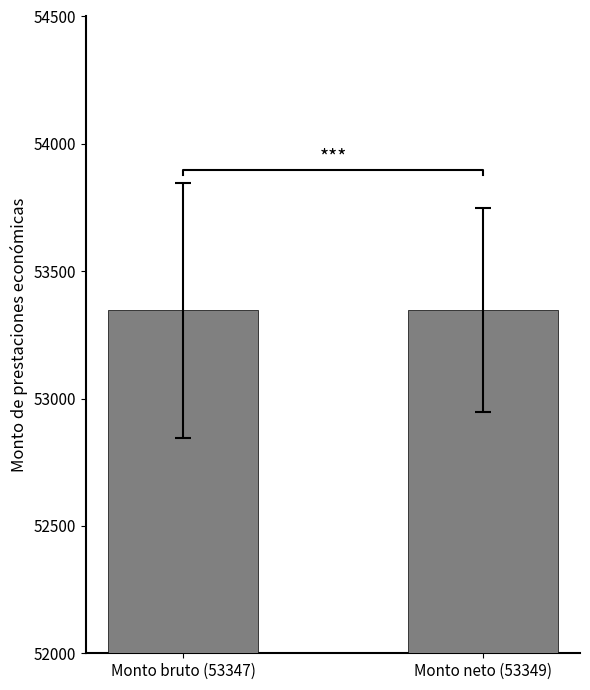

Does the chart contain stacked bars?

No